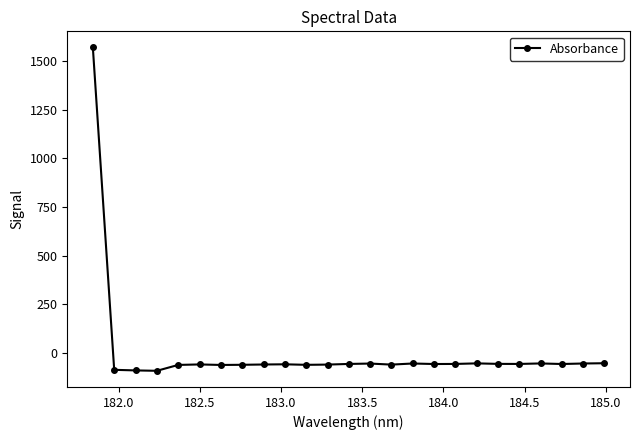

What is the value of the 16th point from the left?

-54.5